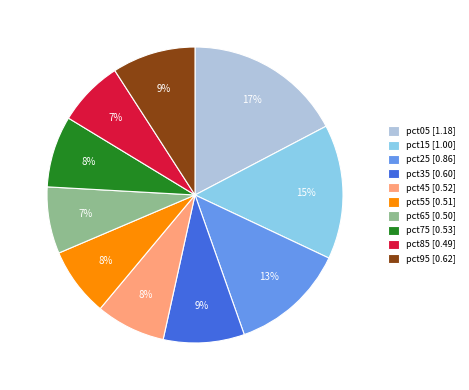

What percentage is the pct85 slice, to the nearest percent?

7%